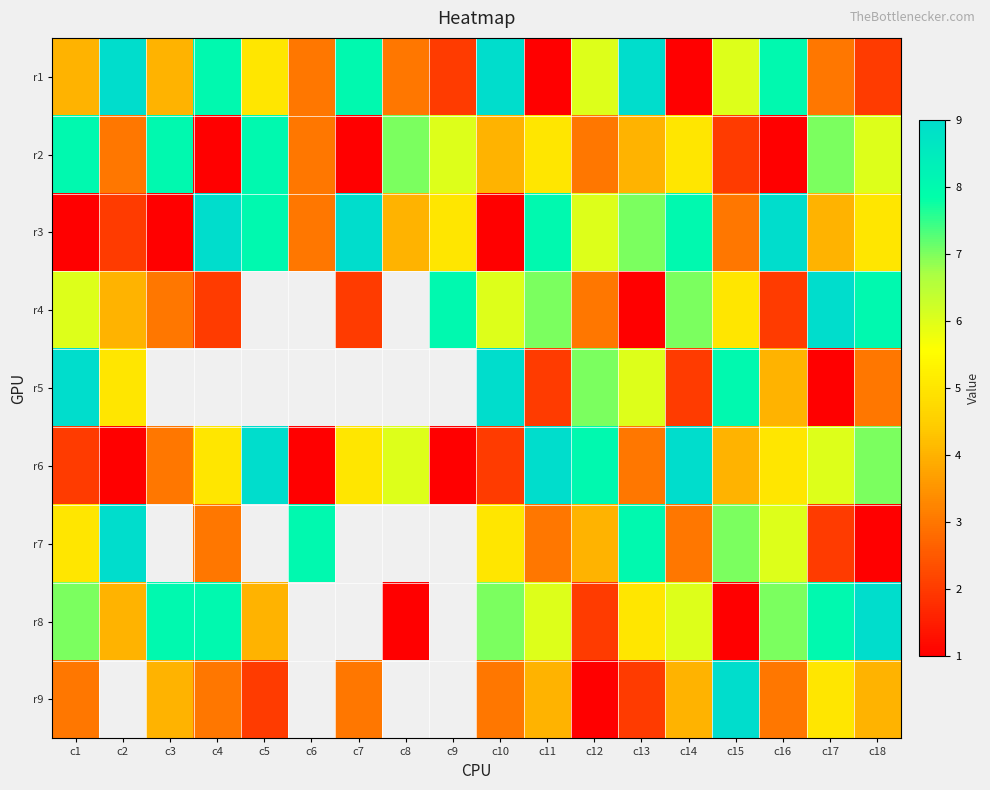

What is the sum of the r9 values at c5 and c15?

11.0